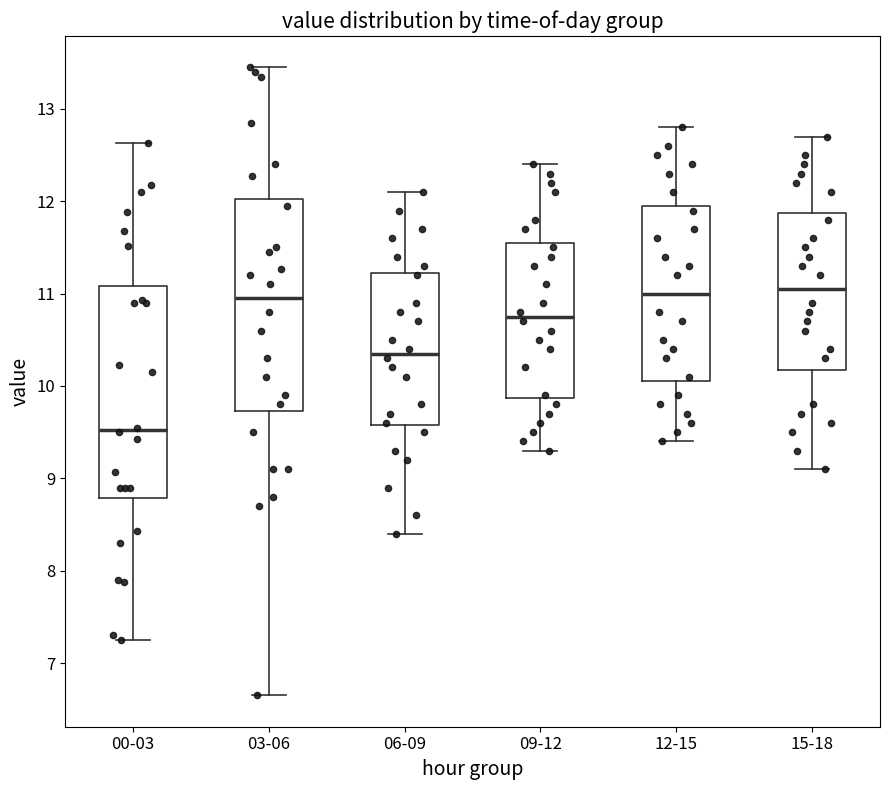

Where is the upper edge of the box for 12-15 on the y-axis? The values are not printed on the chart, so give them approximately, as read against the axis.

12.0